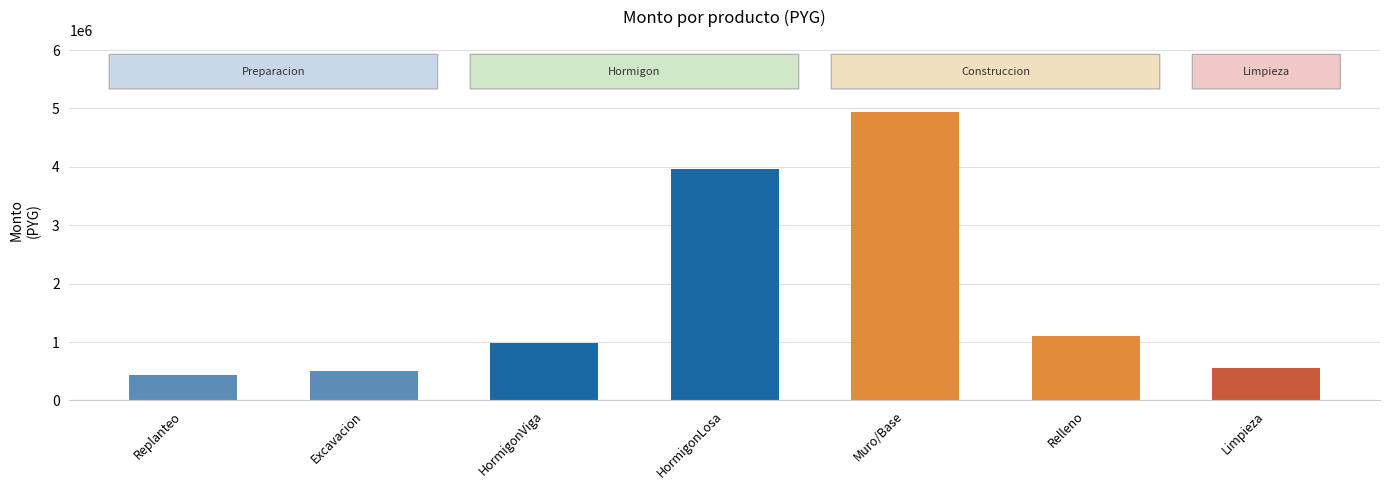

Are the bars grouped side by side (vs. stacked)?

No